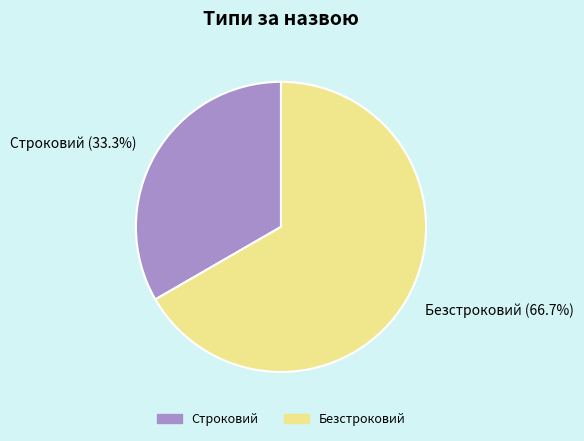

What percentage is the Строковий slice, to the nearest percent?

33%